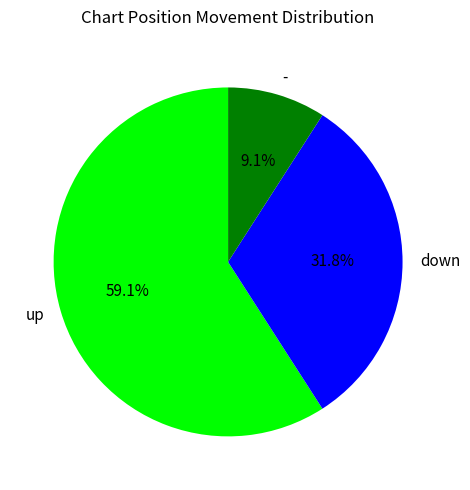

Which slice is the largest?

up